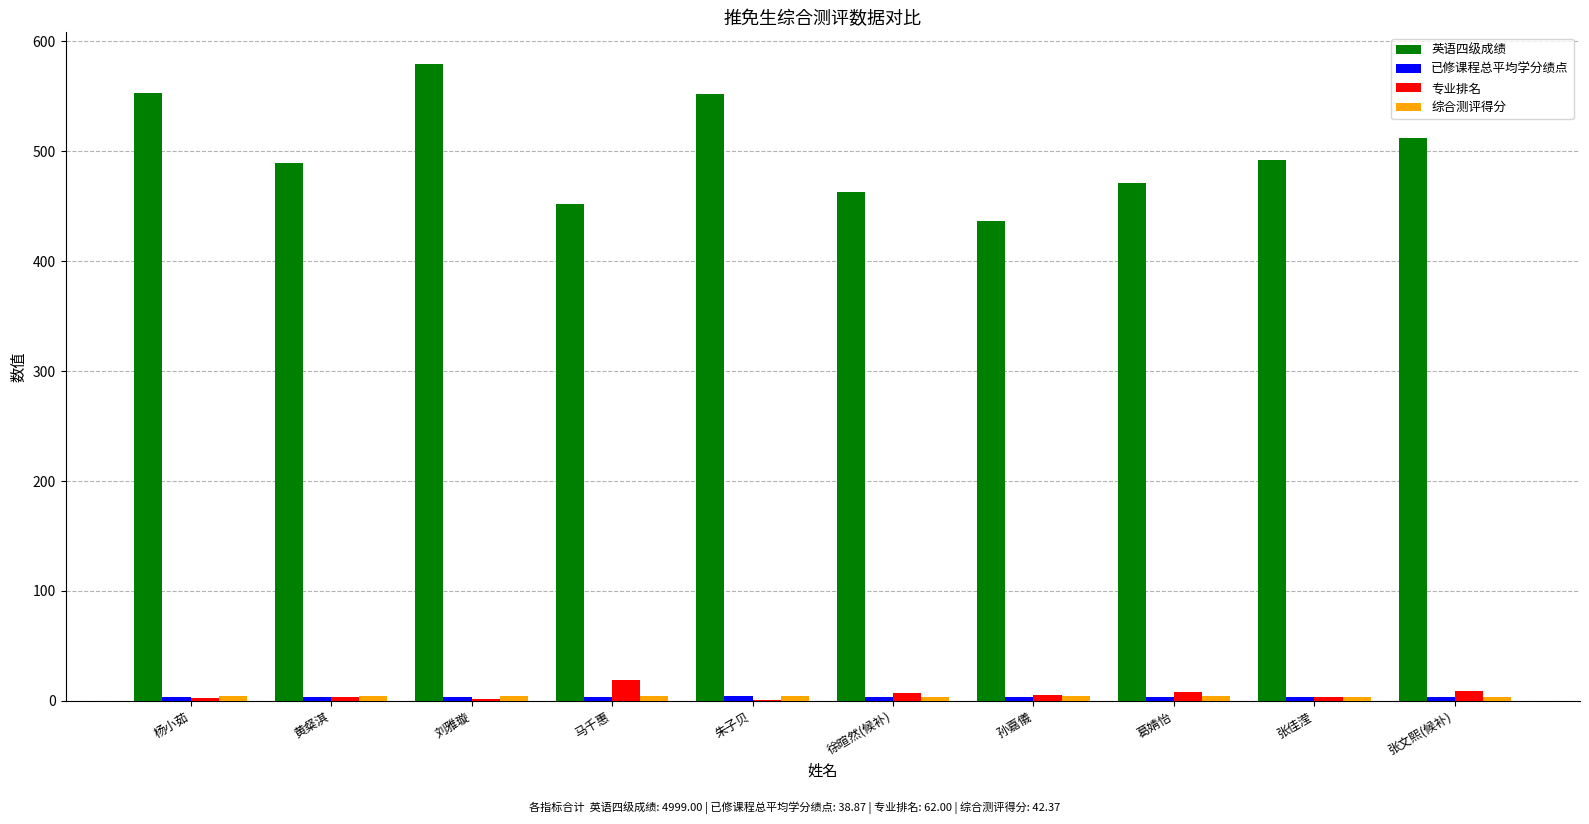

Is it true that 英语四级成绩 equals 191.4 at 张文熙(候补)?

False